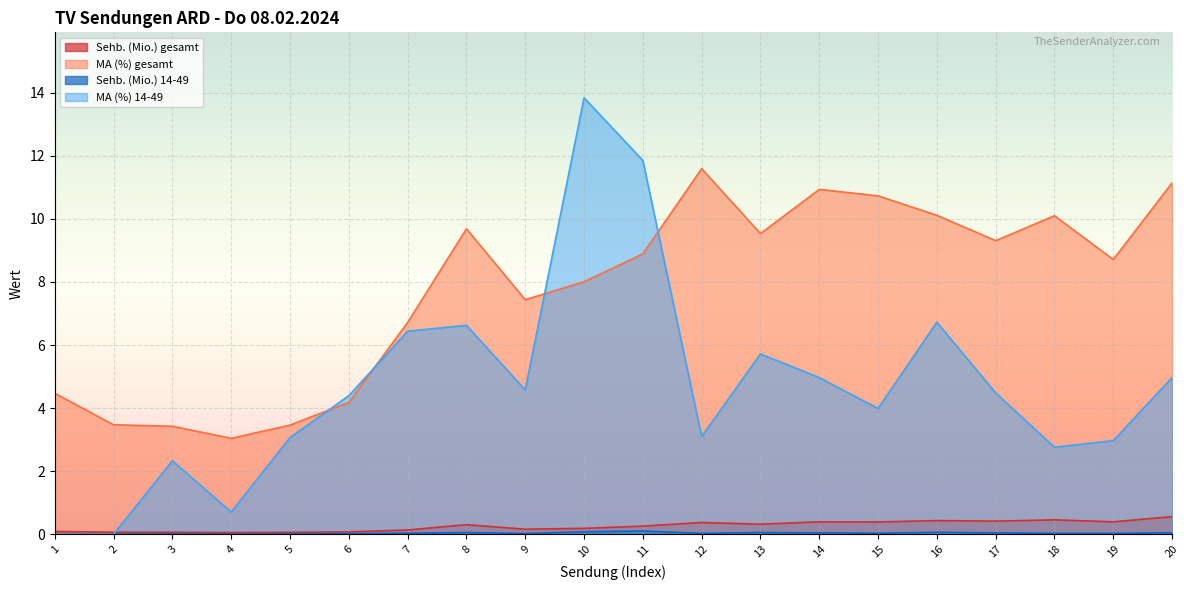

What is the average value of the Sehb. (Mio.) gesamt series?

0.3